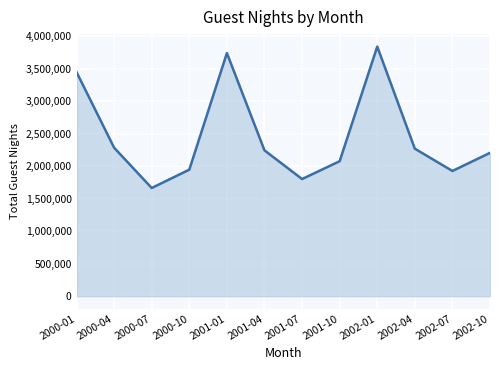

What position from the left is 2002-04?

10